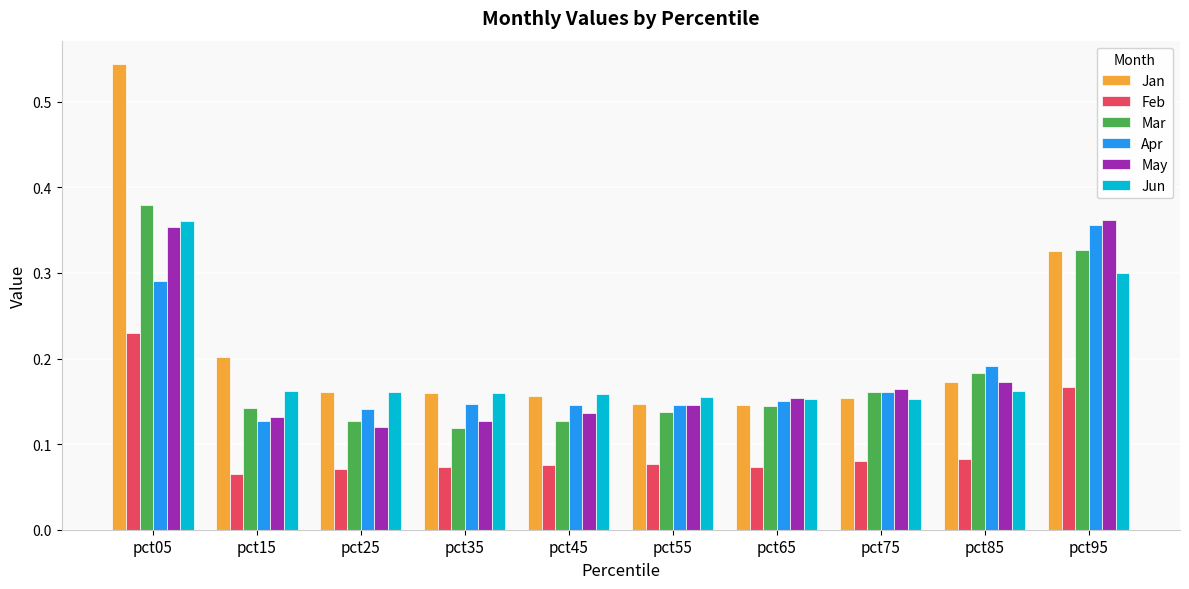

What is the sum of all Jun values?

1.9